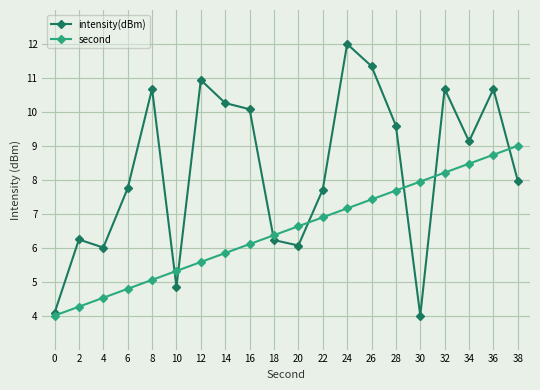

What is the sum of the intensity(dBm) values at 4 and 32?

16.7